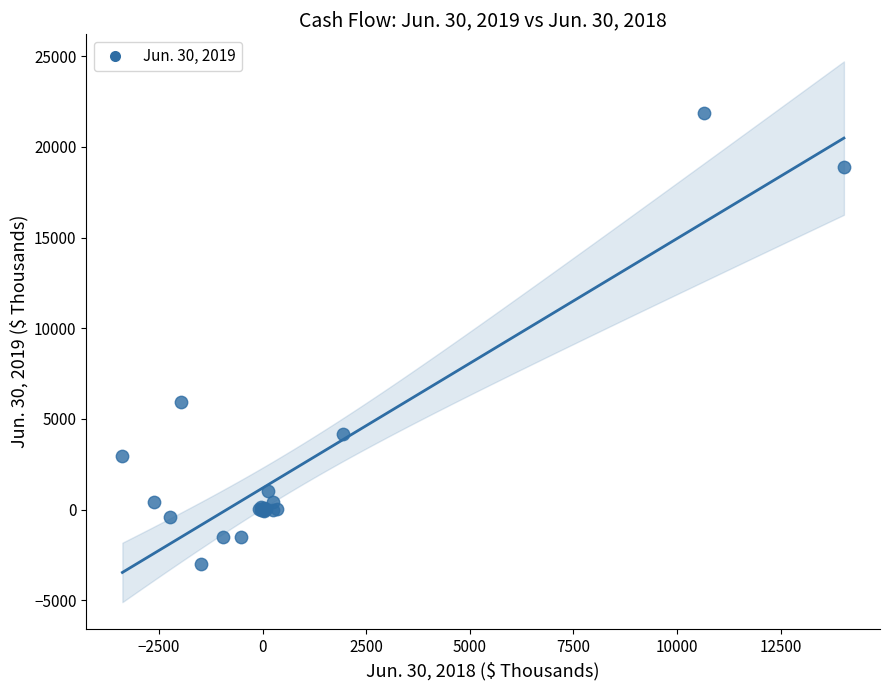

What Y value in the scatter plot is closest to 9427?

5954